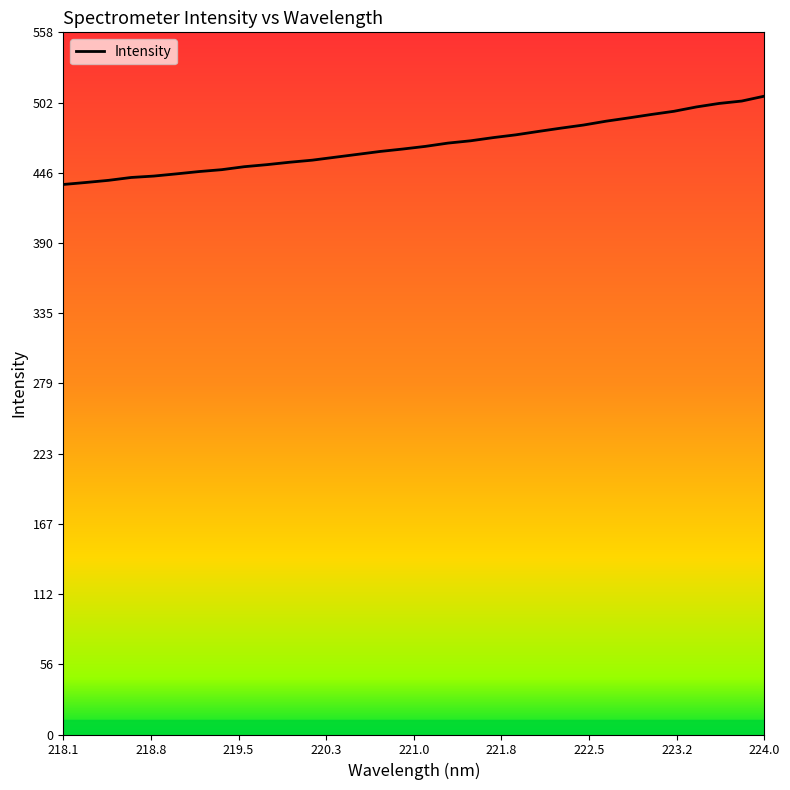

What is the greatest value displayed?

507.0